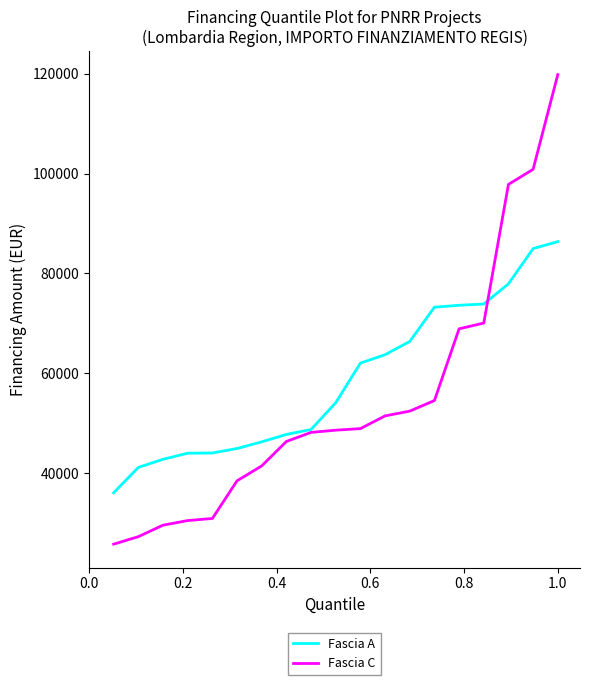

What is the maximum value shown in the chart?

119783.4